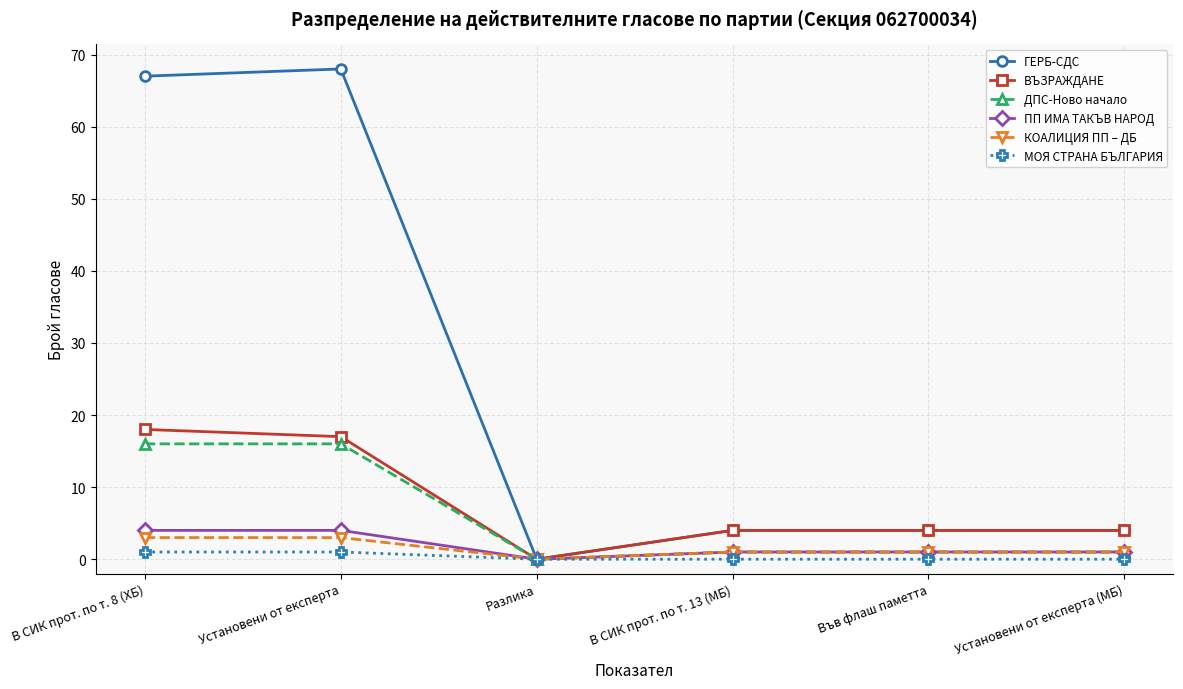

What is the value of the ГЕРБ-СДС point at the 1st from the left?

67